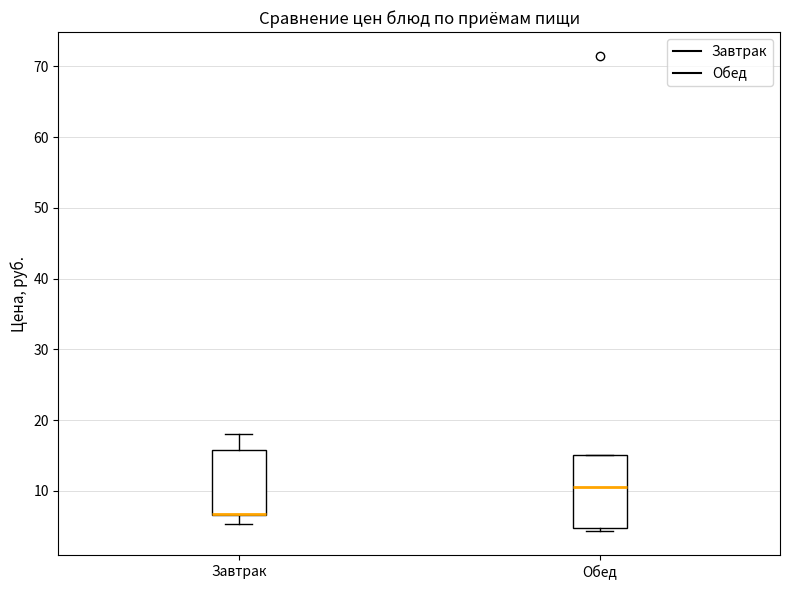

Reading left to right, read every box against the y-axis: the position of its median line, the range the box covers, and the ends of its whiskers. The values are not printed on the chart, so give them approximately, as read against the axis.

Завтрак: median 7 (drawn on the box's lower edge), box 7 to 16, whiskers 5 to 18
Обед: median 11, box 5 to 15, whiskers 4 to 15